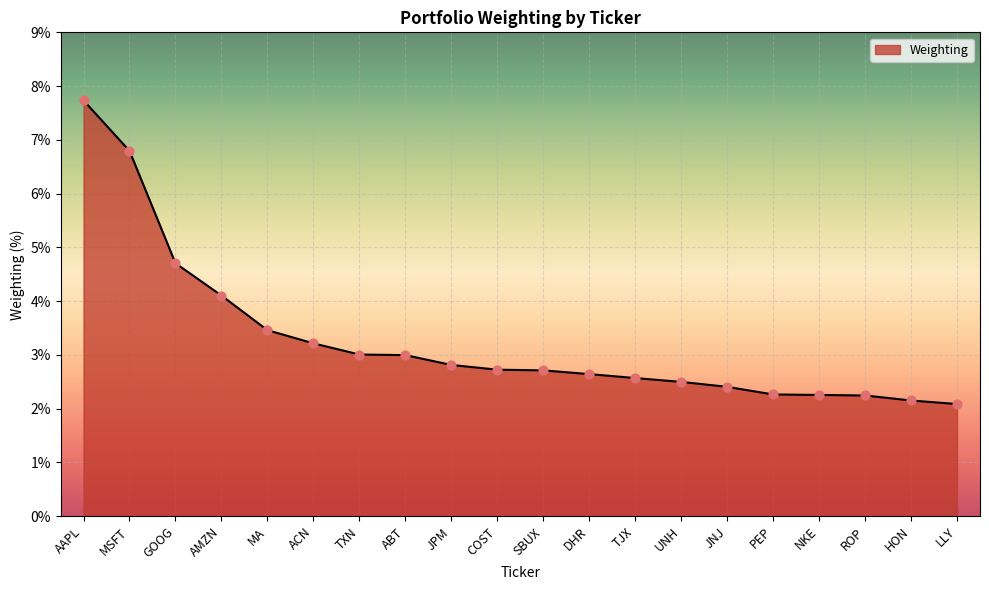

Which has a higher value, TXN or AMZN?

AMZN